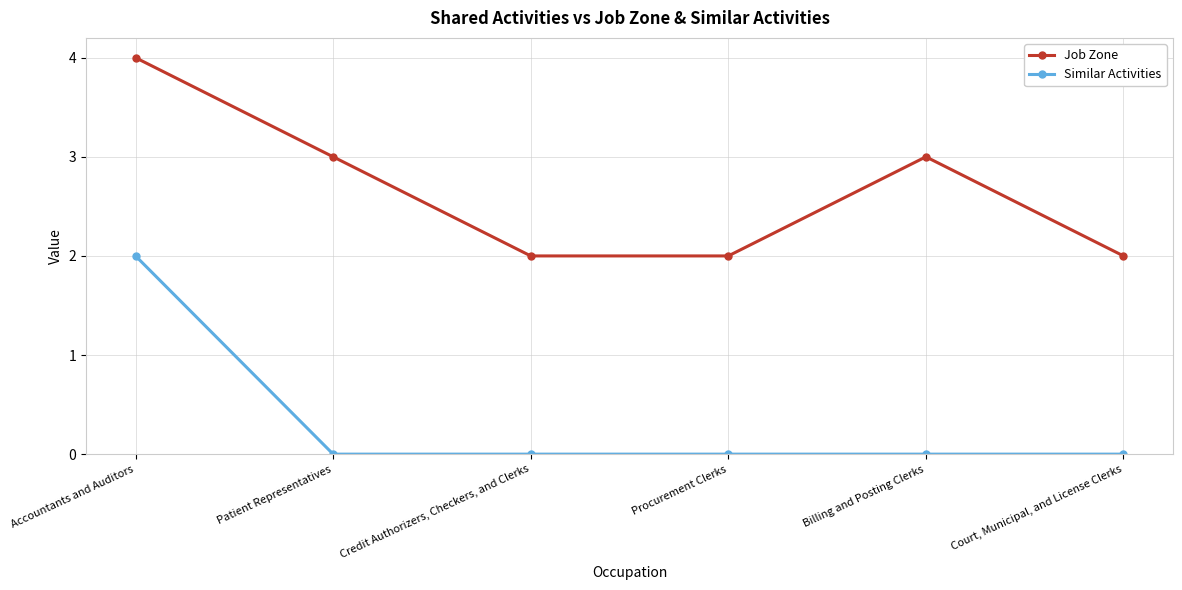

What is the spread (max minus min) of values at Court, Municipal, and License Clerks?

2